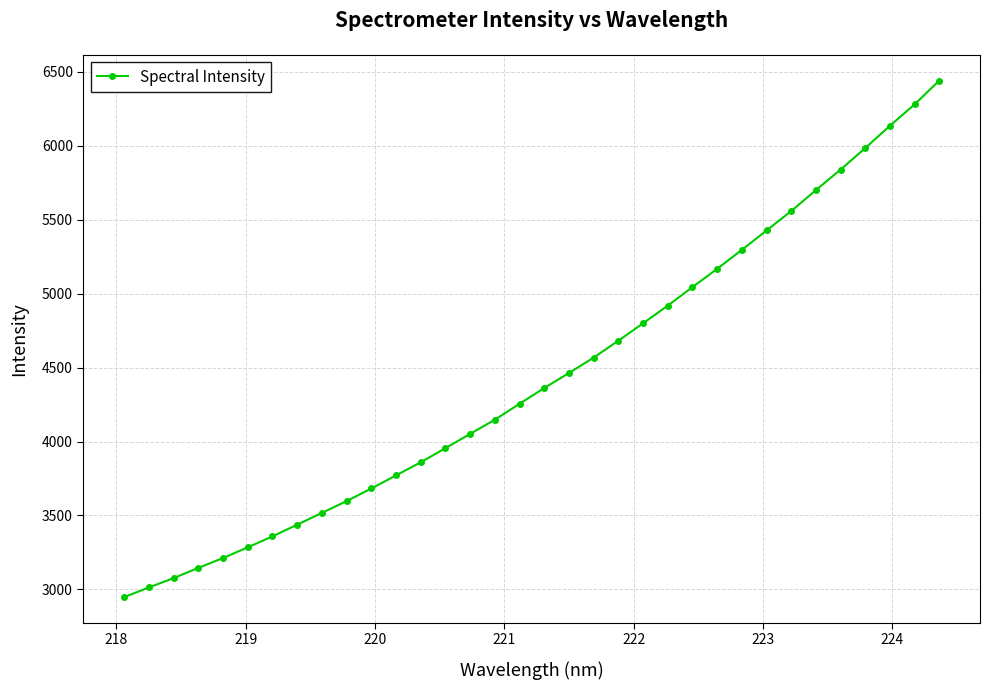

What is the value of the 26th point from the left?

5296.5